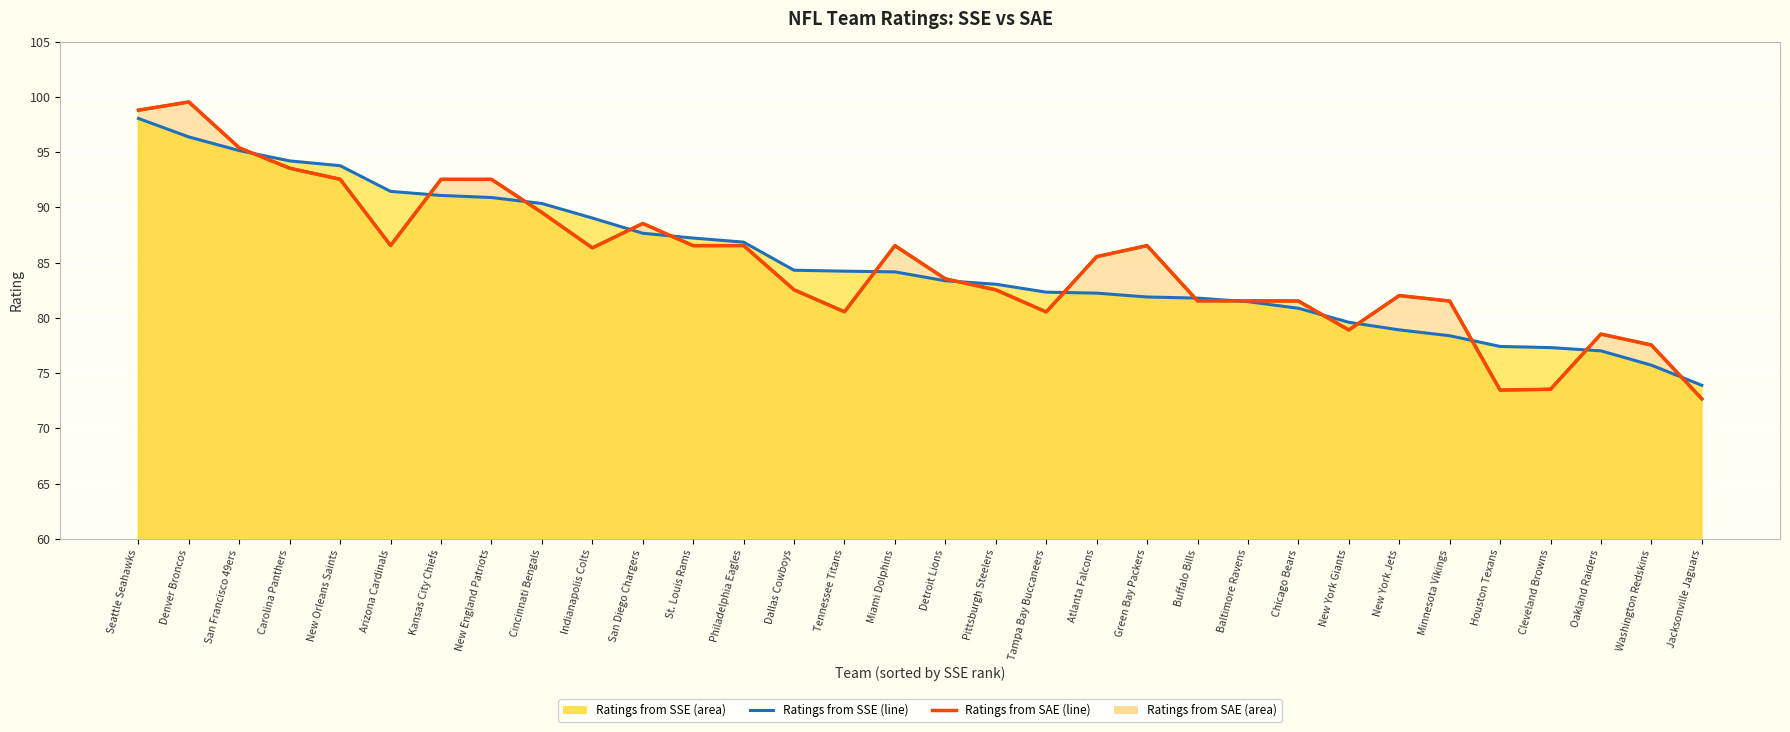

List the series in order of their overall mean, lowest first.

Ratings from SAE, Ratings from SSE